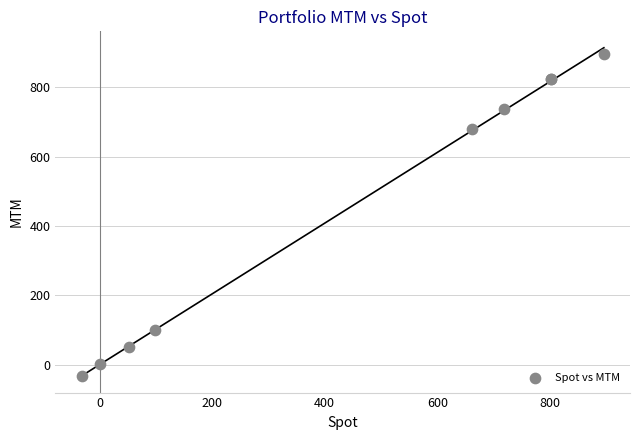

What Y value in the scatter plot is closest to 432?

679.4